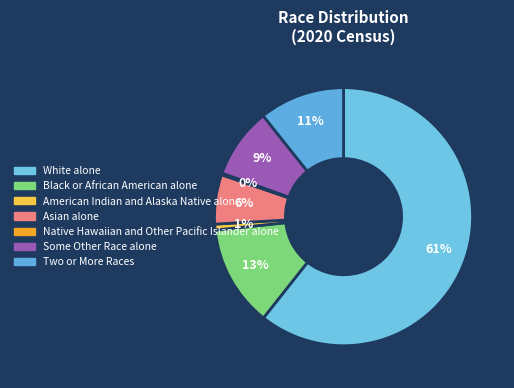

Which category accounts for the majority?

White alone